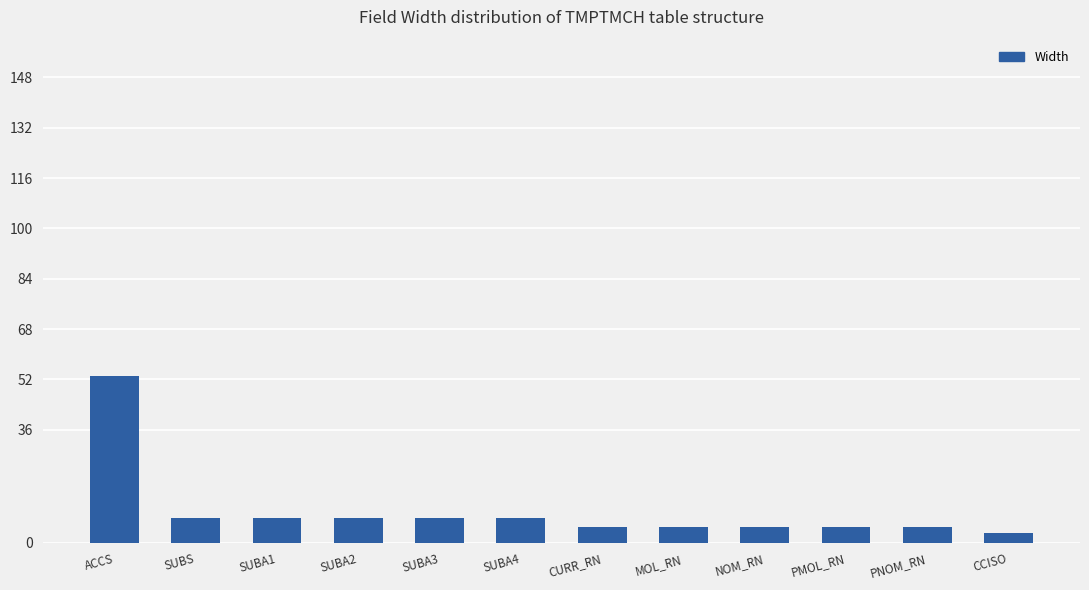

The value at PNOM_RN is 5. True or false?

True